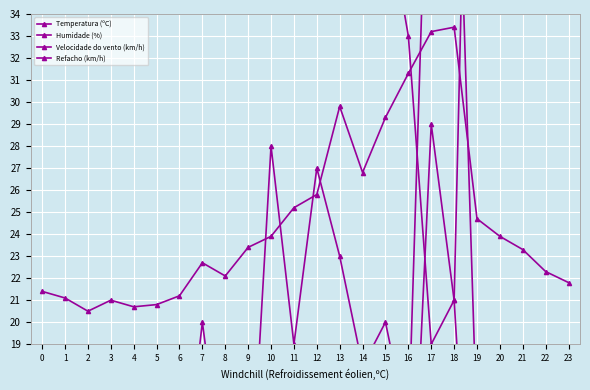

Reading left to right, transcribe all the data shown in this chart.

Temperatura (ºC): 0=21.4	1=21.1	2=20.5	3=21.0	4=20.7	5=20.8	6=21.2	7=22.7	8=22.1	9=23.4	10=23.9	11=25.2	12=25.8	13=29.8	14=26.8	15=29.3	16=31.3	17=33.2	18=33.4	19=24.7	20=23.9	21=23.3	22=22.3	23=21.8
Humidade (%): 0=73.0	1=76.0	2=75.0	3=72.0	4=76.0	5=73.0	6=57.0	7=63.0	8=73.0	9=65.0	10=59.0	11=54.0	12=56.0	13=38.0	14=50.0	15=39.0	16=33.0	17=19.0	18=21.0	19=65.0	20=66.0	21=65.0	22=74.0	23=73.0
Velocidade do vento (km/h): 0=3.0	1=0.0	2=4.0	3=3.0	4=3.0	5=3.0	6=3.0	7=4.0	8=4.0	9=6.0	10=13.0	11=5.0	12=12.0	13=5.0	14=10.0	15=8.0	16=7.0	17=29.0	18=21.0	19=4.0	20=8.0	21=3.0	22=2.0	23=2.0
Refacho (km/h): 0=6.0	1=5.0	2=6.0	3=6.0	4=6.0	5=6.0	6=11.0	7=20.0	8=12.0	9=10.0	10=28.0	11=19.0	12=27.0	13=23.0	14=18.0	15=20.0	16=15.0	17=48.0	18=48.0	19=15.0	20=13.0	21=15.0	22=8.0	23=6.0